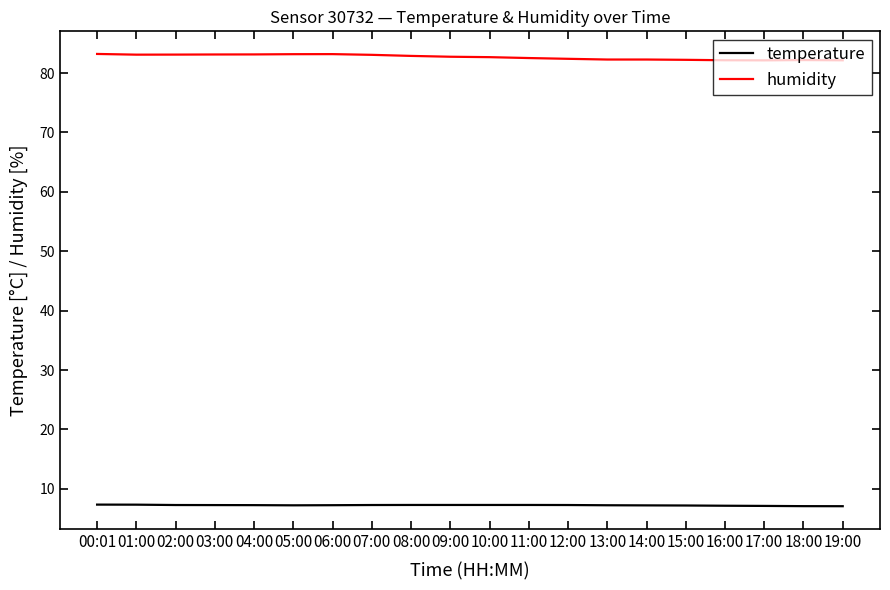

True or false: temperature has a value of 12.6 at 09:00.

False